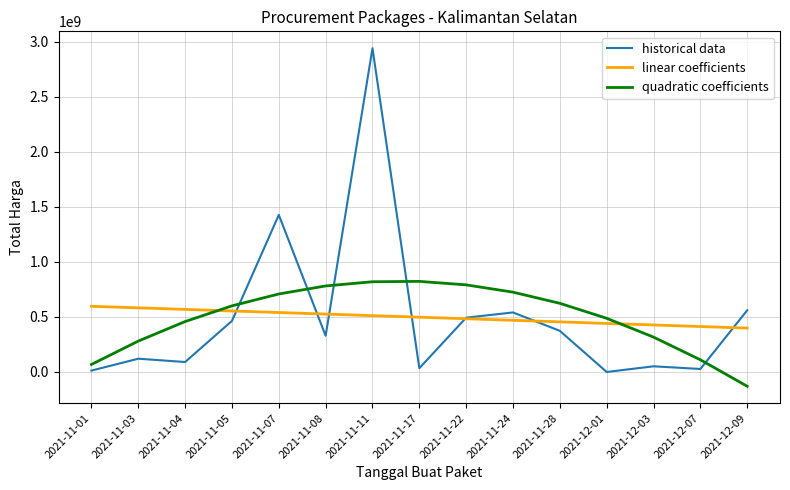

How many negative values does the quadratic coefficients series have?

1